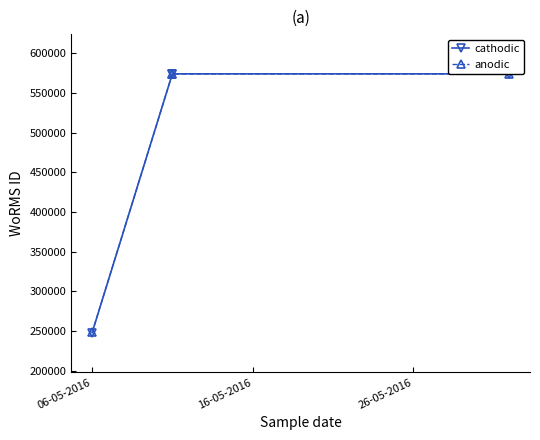

Which has a higher value, 06-05-2016 or 16-05-2016?

16-05-2016